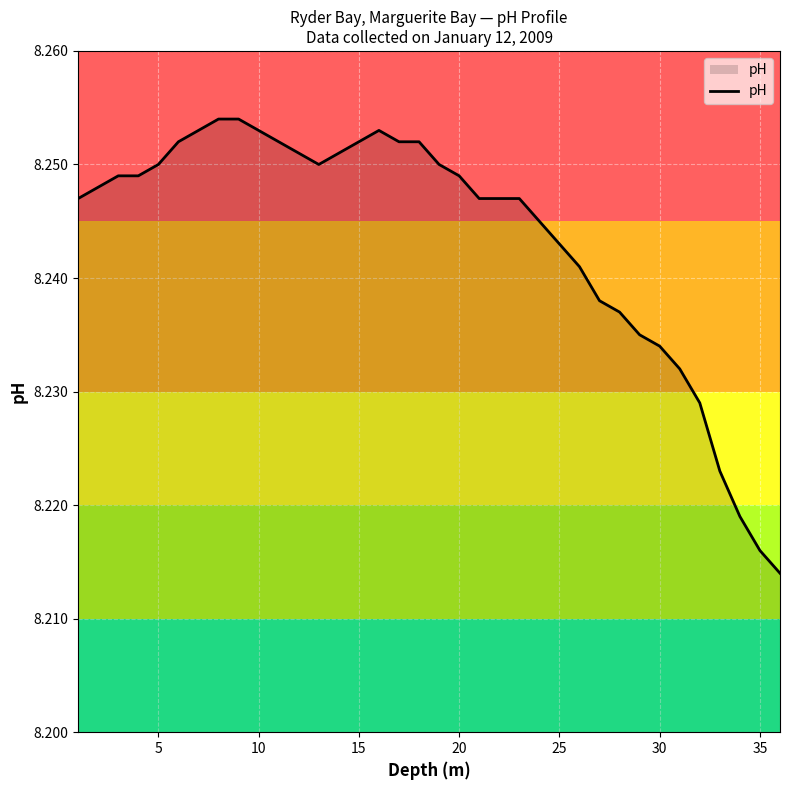

True or false: there are more than 2 points higher than both neighbors.

False